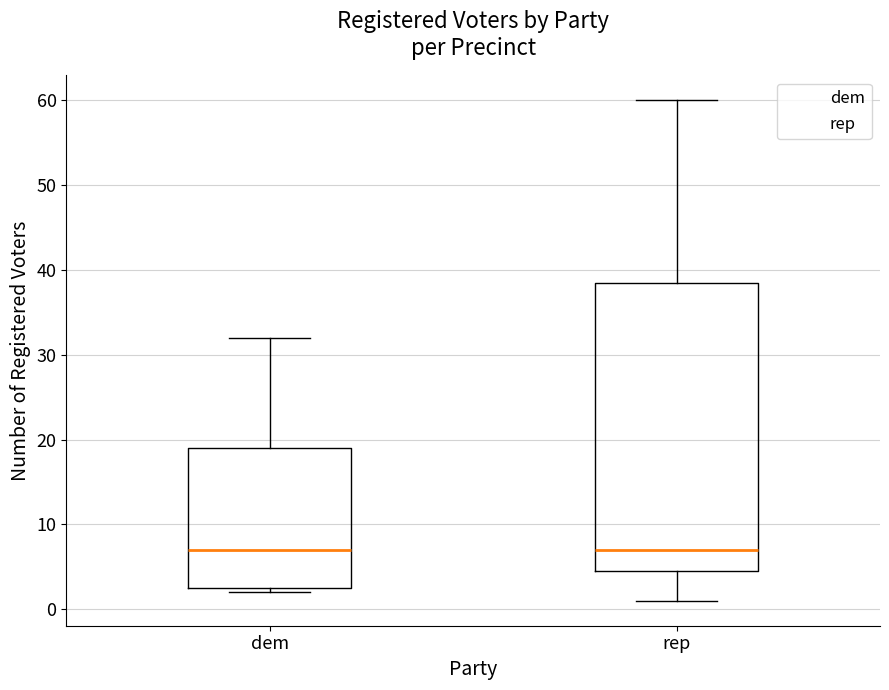

Reading left to right, read every box against the y-axis: the position of its median line, the range the box covers, and the ends of its whiskers. The values are not printed on the chart, so give them approximately, as read against the axis.

dem: median 7, box 3 to 19, whiskers 2 to 32
rep: median 7, box 5 to 39, whiskers 1 to 60